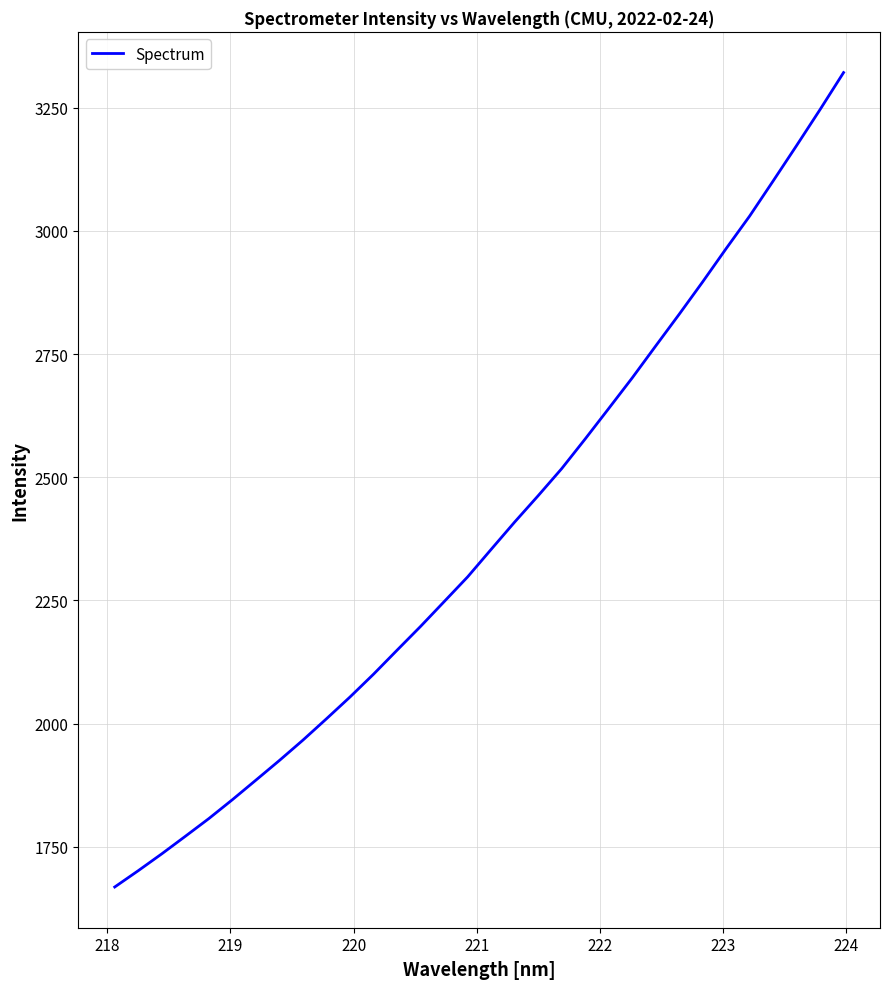

How many lines are shown in the chart?

1